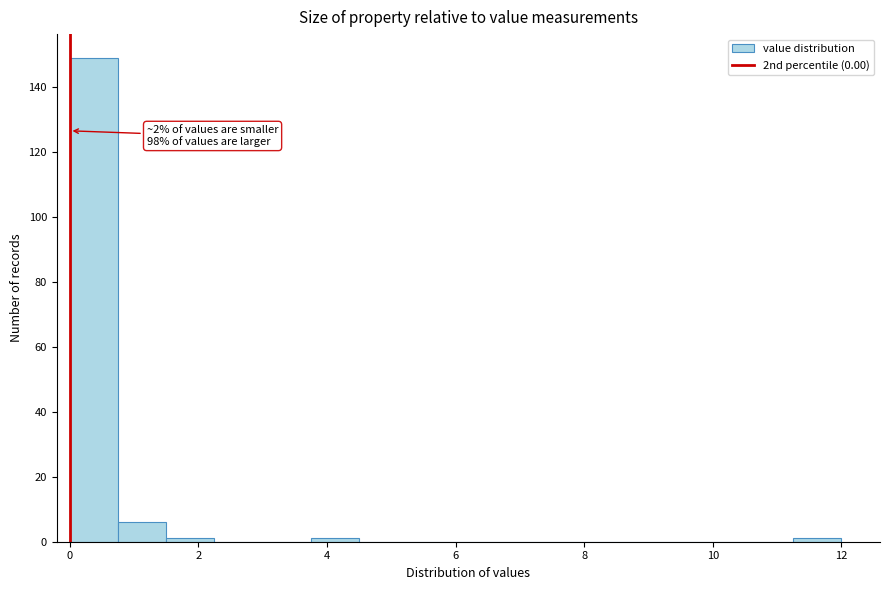

Around what value on the x-axis is the tallest bar? Give the approximate position of its centre, as read against the axis.

0.4